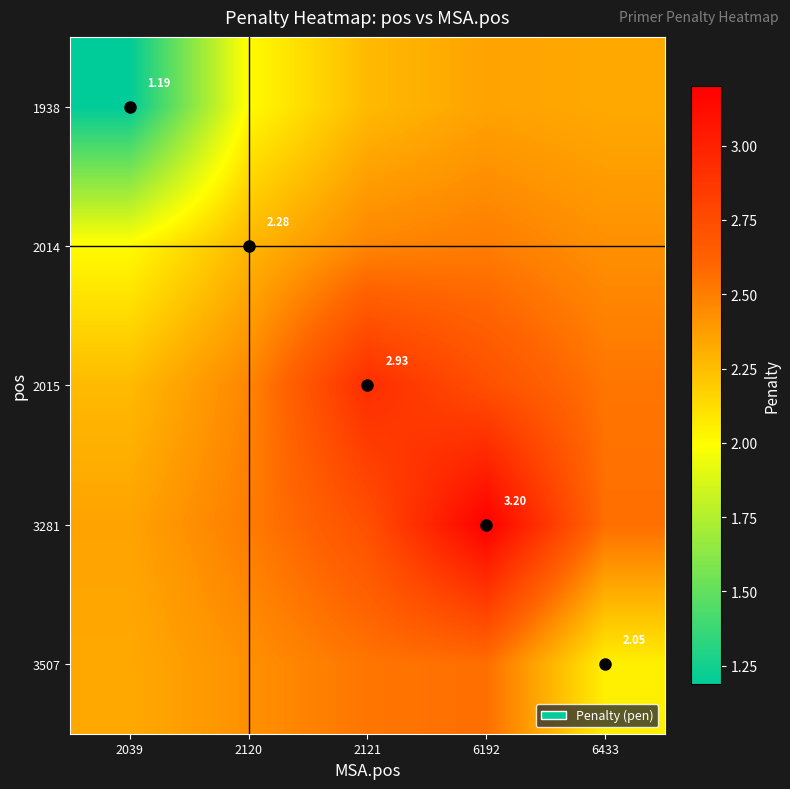

What is the approximate value of 3281 at 2039?

2.4